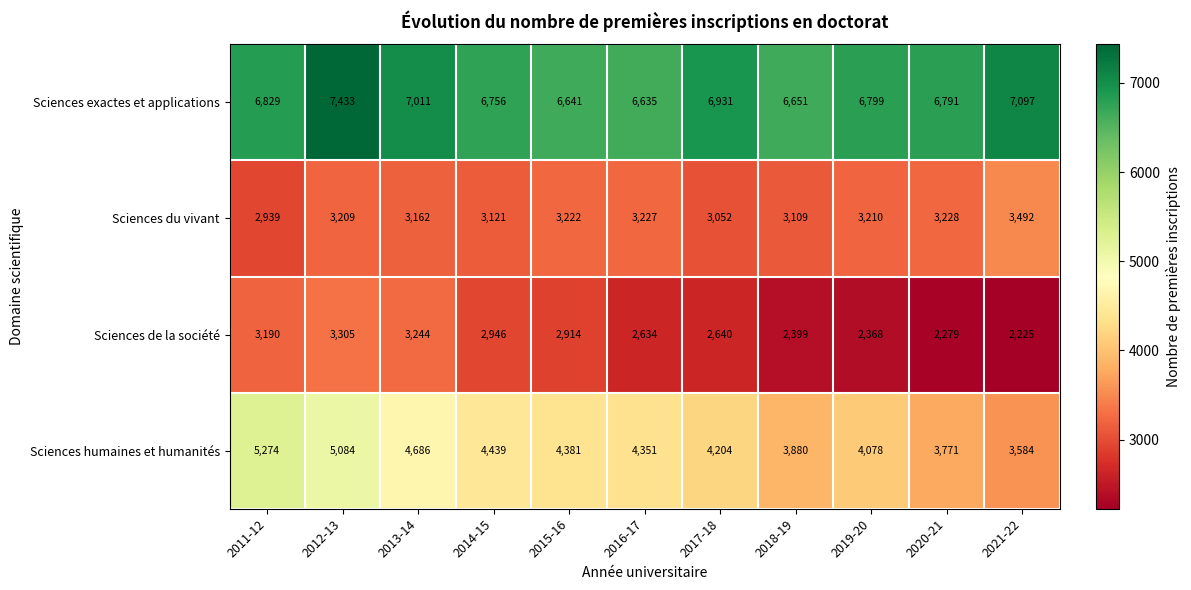

At 2014-15, list the series in order from largest to smallest.

Sciences exactes et applications, Sciences humaines et humanités, Sciences du vivant, Sciences de la société